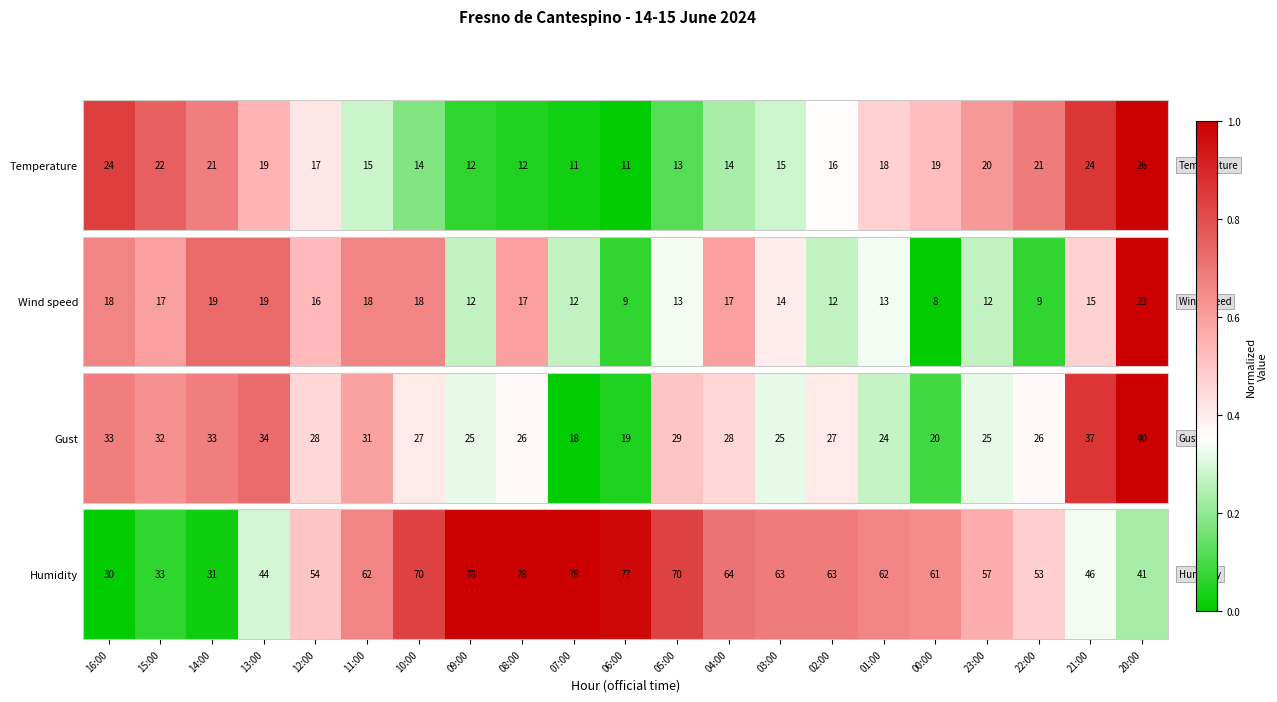

The value at 12:00 is 0.8. True or false?

False